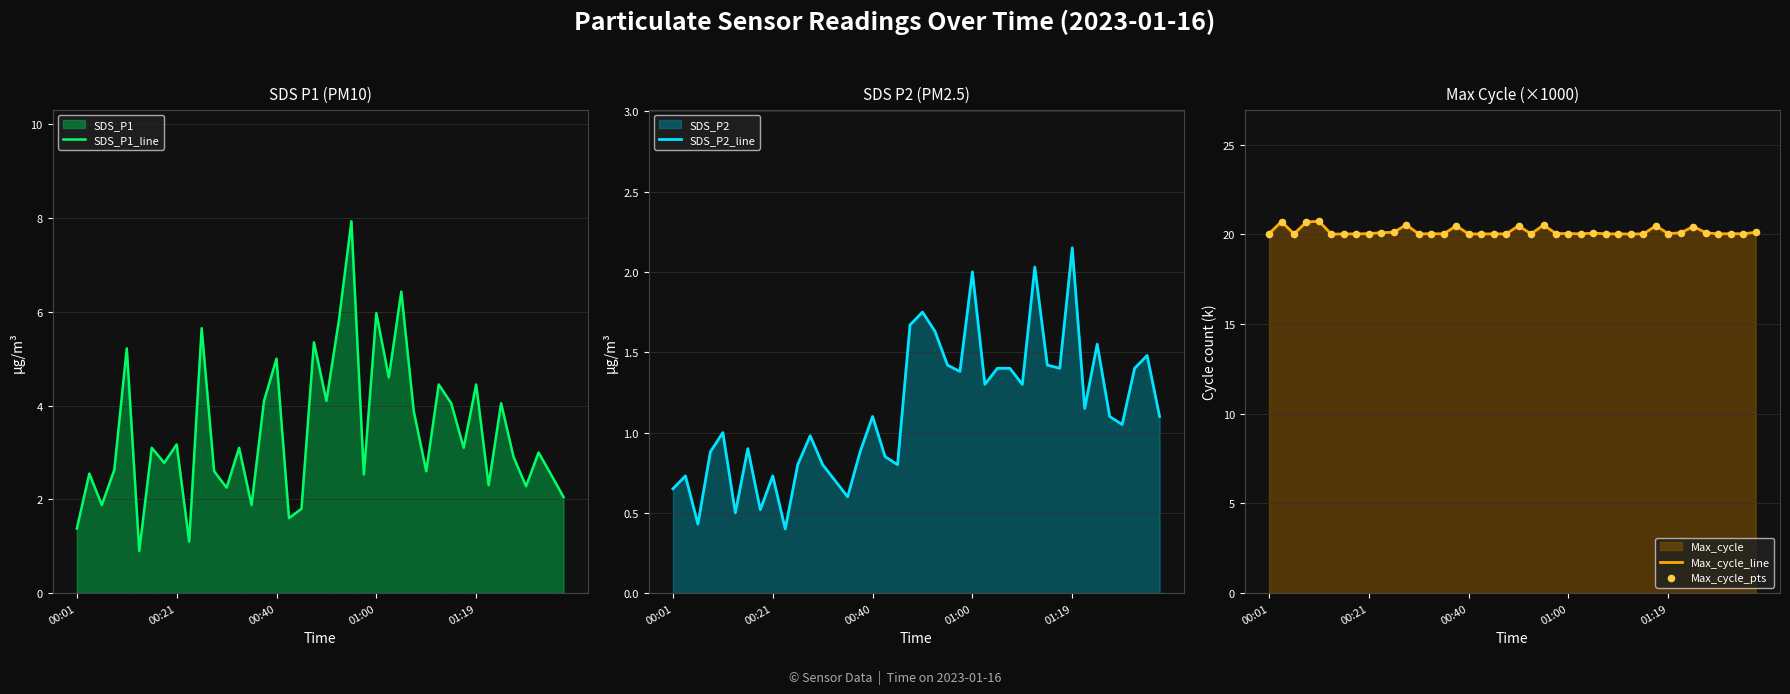

The value of Max_cycle_line at 00:01 is 20.0. True or false?

True